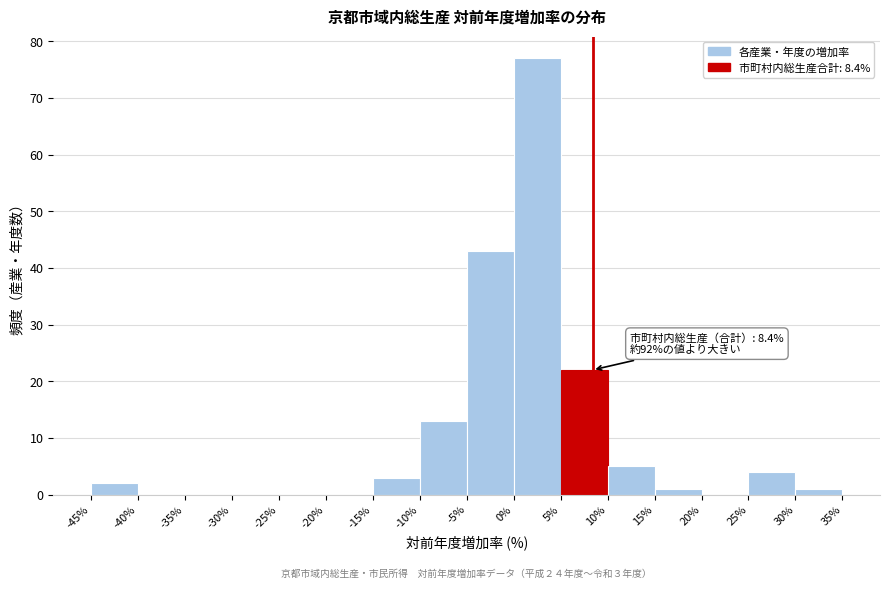

Over which range of the x-axis is the bar tallest?

0% to 5%